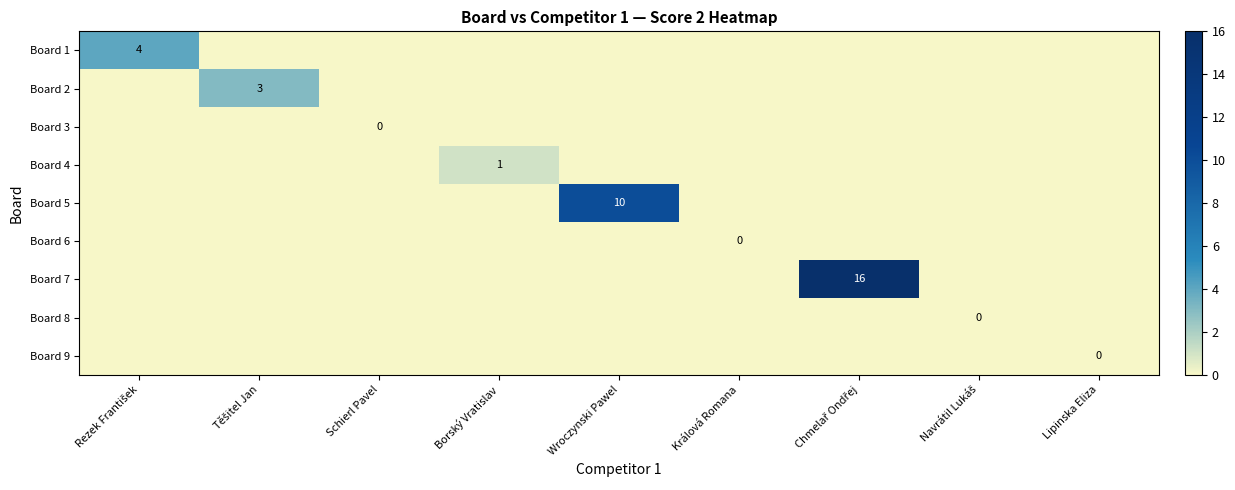

What is the total value across all series at Rezek František?

4